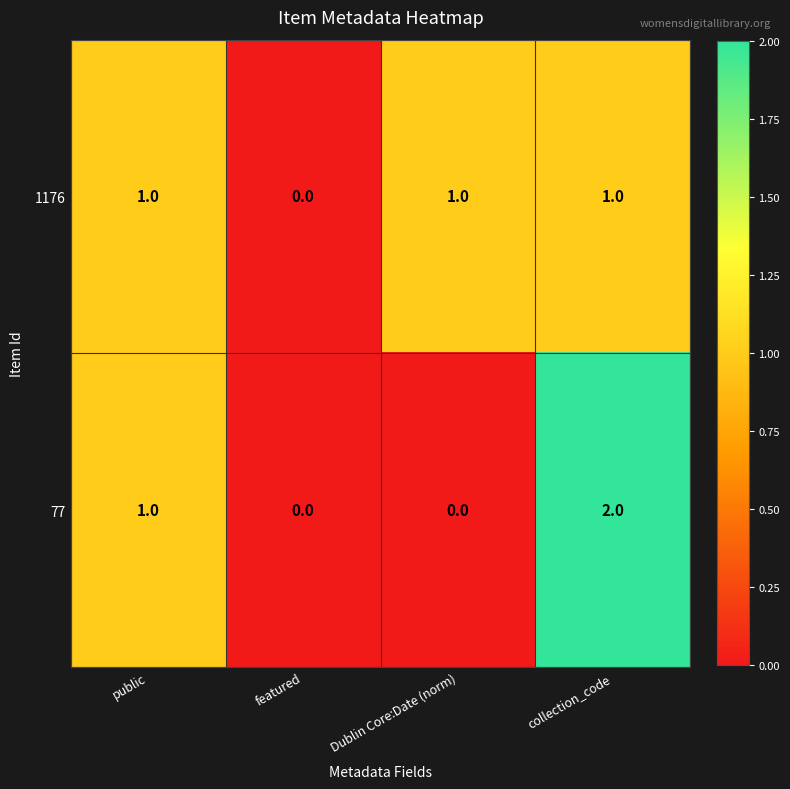

At which category does the chart reach its peak across all series?

collection_code